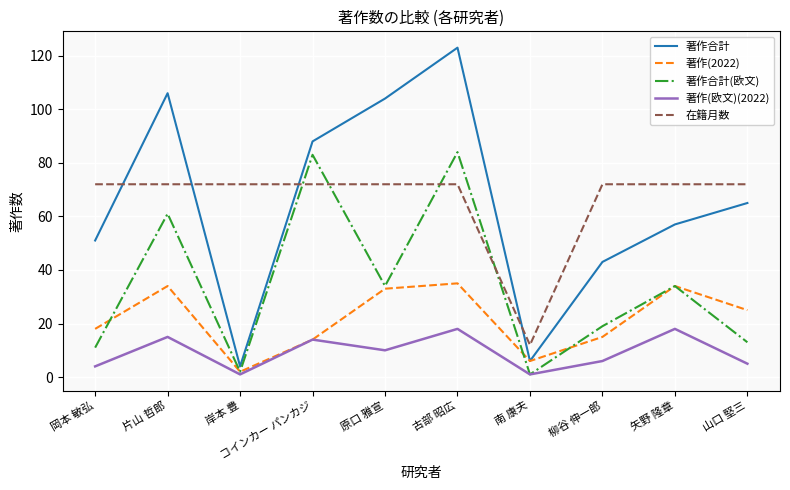

What is the sum of the 著作(欧文)(2022) values at 岸本 豊 and 山口 堅三?

6